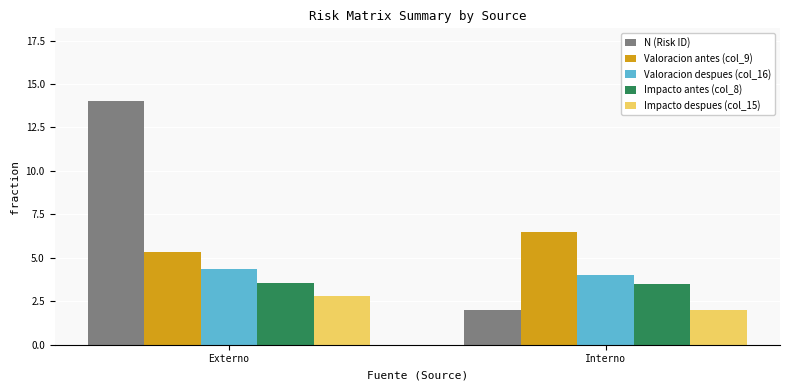

The N (Risk ID) series shows 2.0 at Interno. True or false?

True